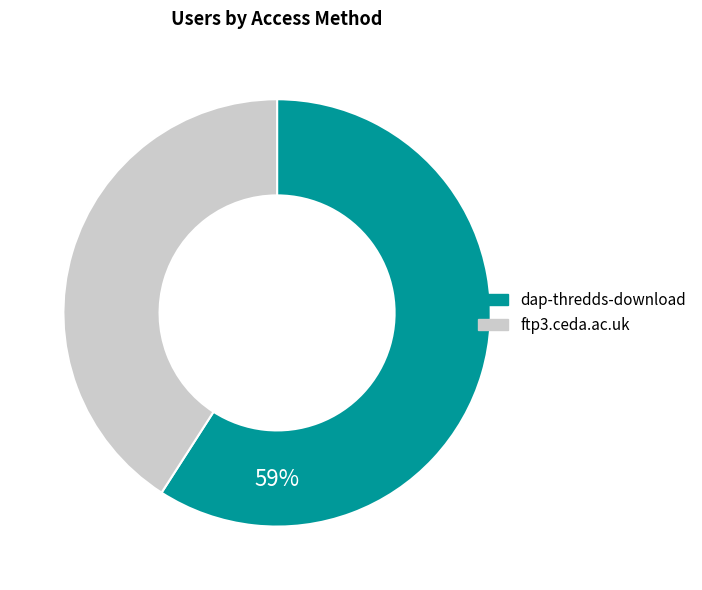

Which category accounts for the majority?

dap-thredds-download